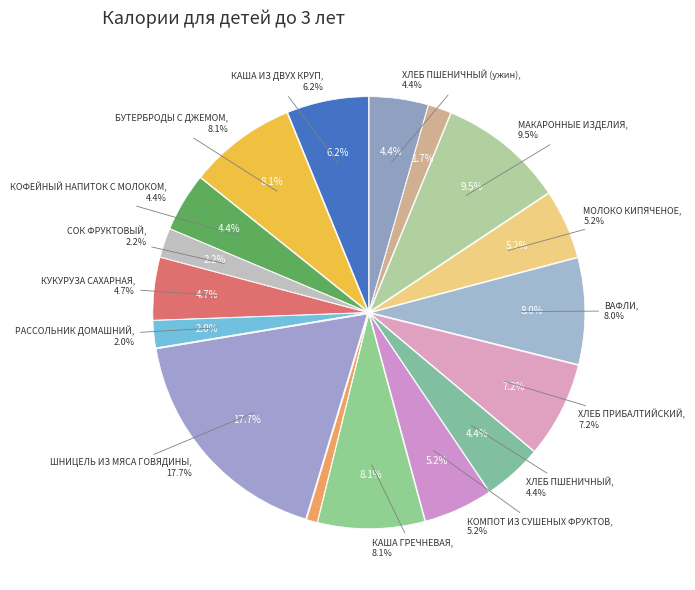

Rank the categories by value from highest to lowest.

ШНИЦЕЛЬ ИЗ МЯСА ГОВЯДИНЫ, МАКАРОННЫЕ ИЗДЕЛИЯ, БУТЕРБРОДЫ С ДЖЕМОМ, КАША ГРЕЧНЕВАЯ, ВАФЛИ, ХЛЕБ ПРИБАЛТИЙСКИЙ, КАША ИЗ ДВУХ КРУП, КОМПОТ ИЗ СУШЕНЫХ ФРУКТОВ, МОЛОКО КИПЯЧЕНОЕ, КУКУРУЗА САХАРНАЯ, ХЛЕБ ПШЕНИЧНЫЙ, ХЛЕБ ПШЕНИЧНЫЙ (ужин), КОФЕЙНЫЙ НАПИТОК С МОЛОКОМ, СОК ФРУКТОВЫЙ, РАССОЛЬНИК ДОМАШНИЙ, ЧАЙ С САХАРОМ, СОУС ТОМАТНЫЙ